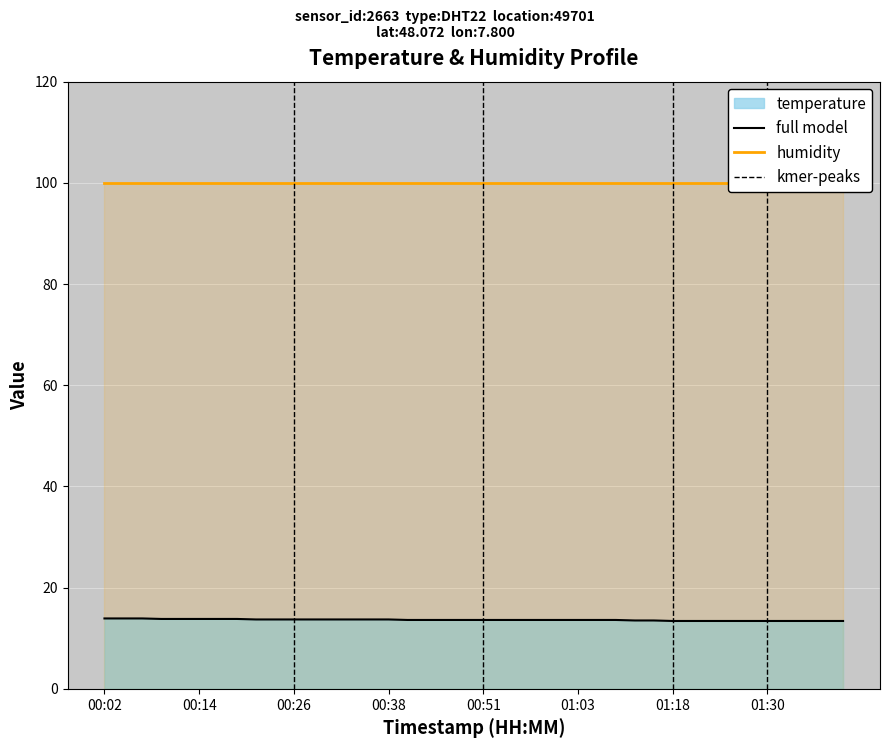

What is the sum of all values?

544.5